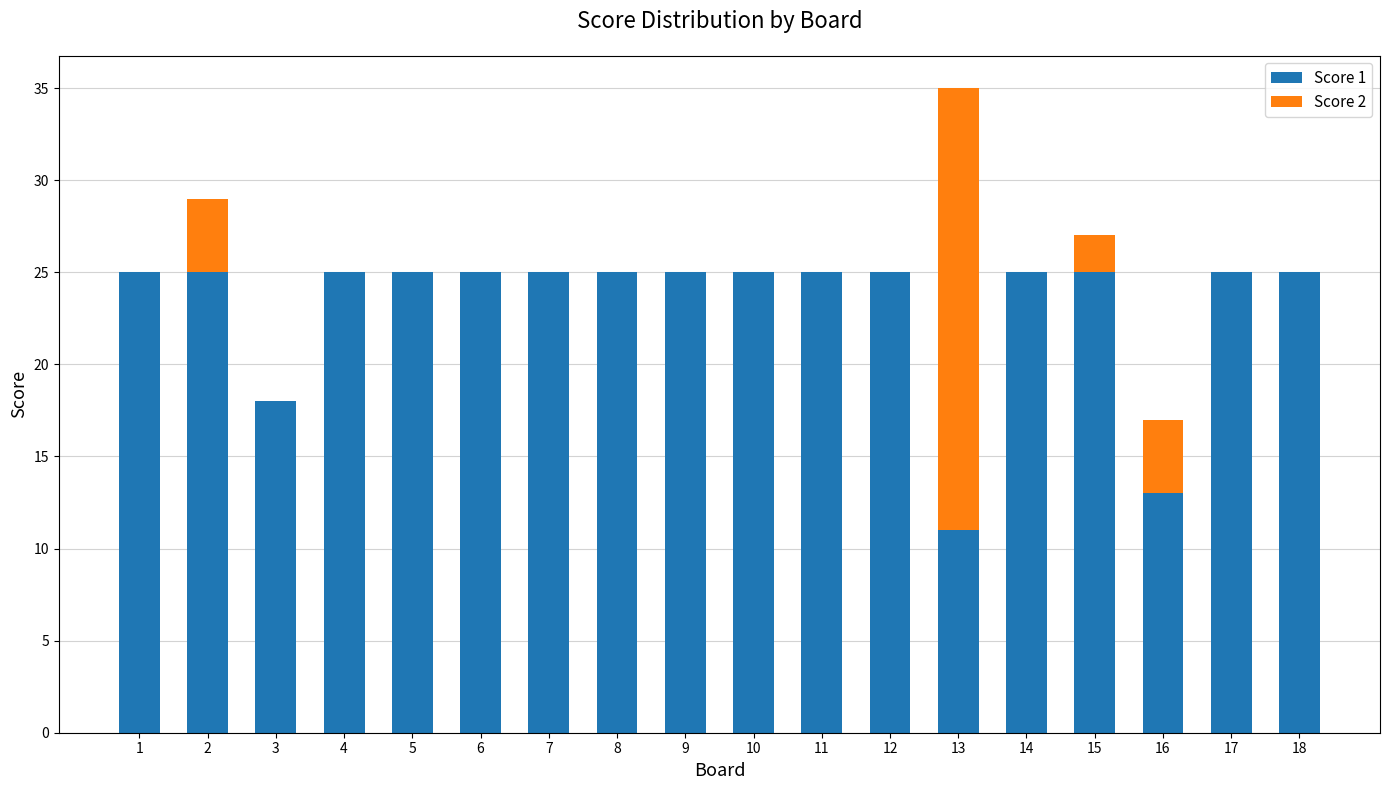

What is the sum of all Score 1 values?

417